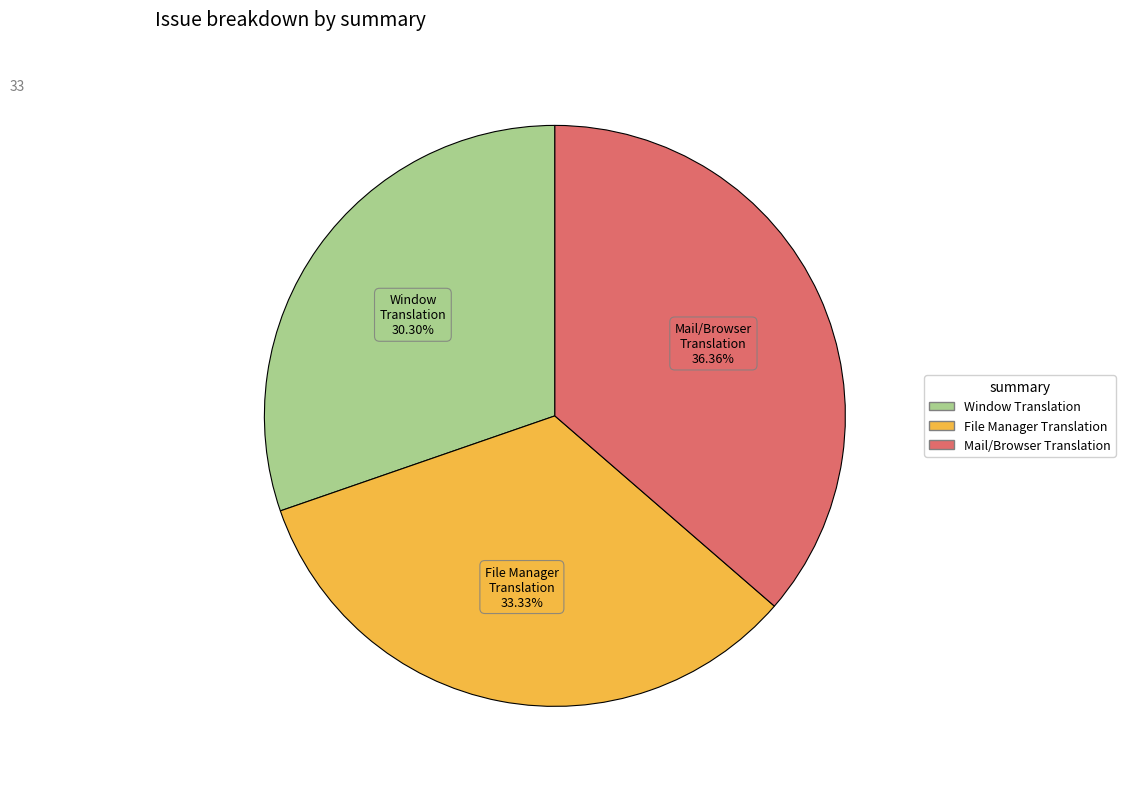

Does any single category account for the majority?

No